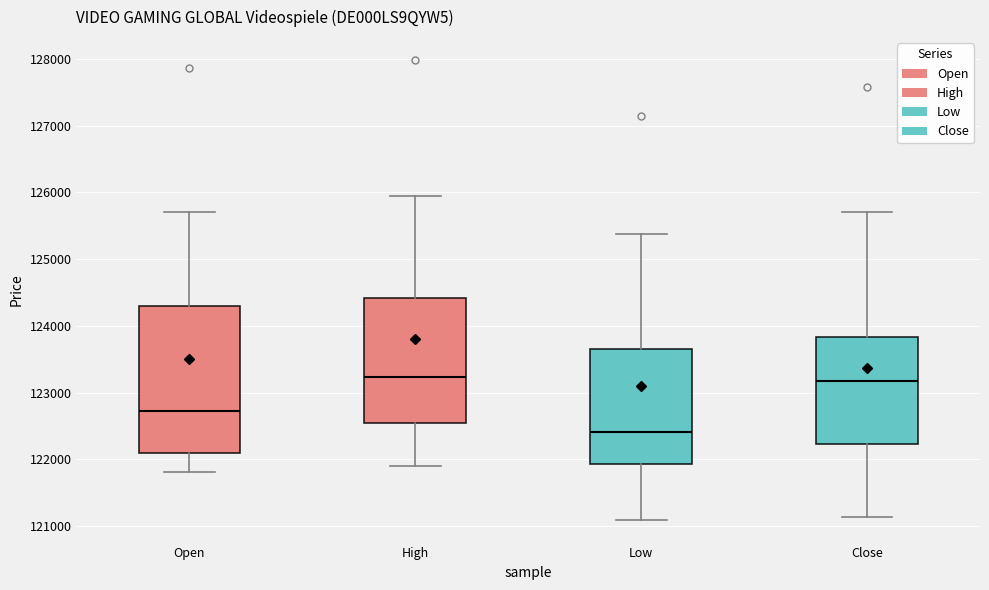

Comparing the boxes themselves (not the whiskers), which one is the tallest?

Open